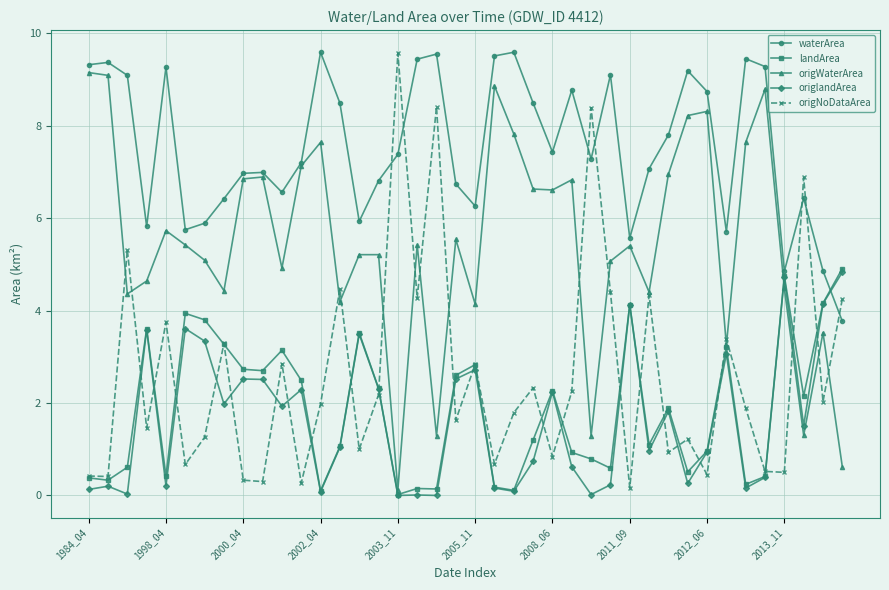

What is the value of the origlandArea point at the 16th from the left?

2.3